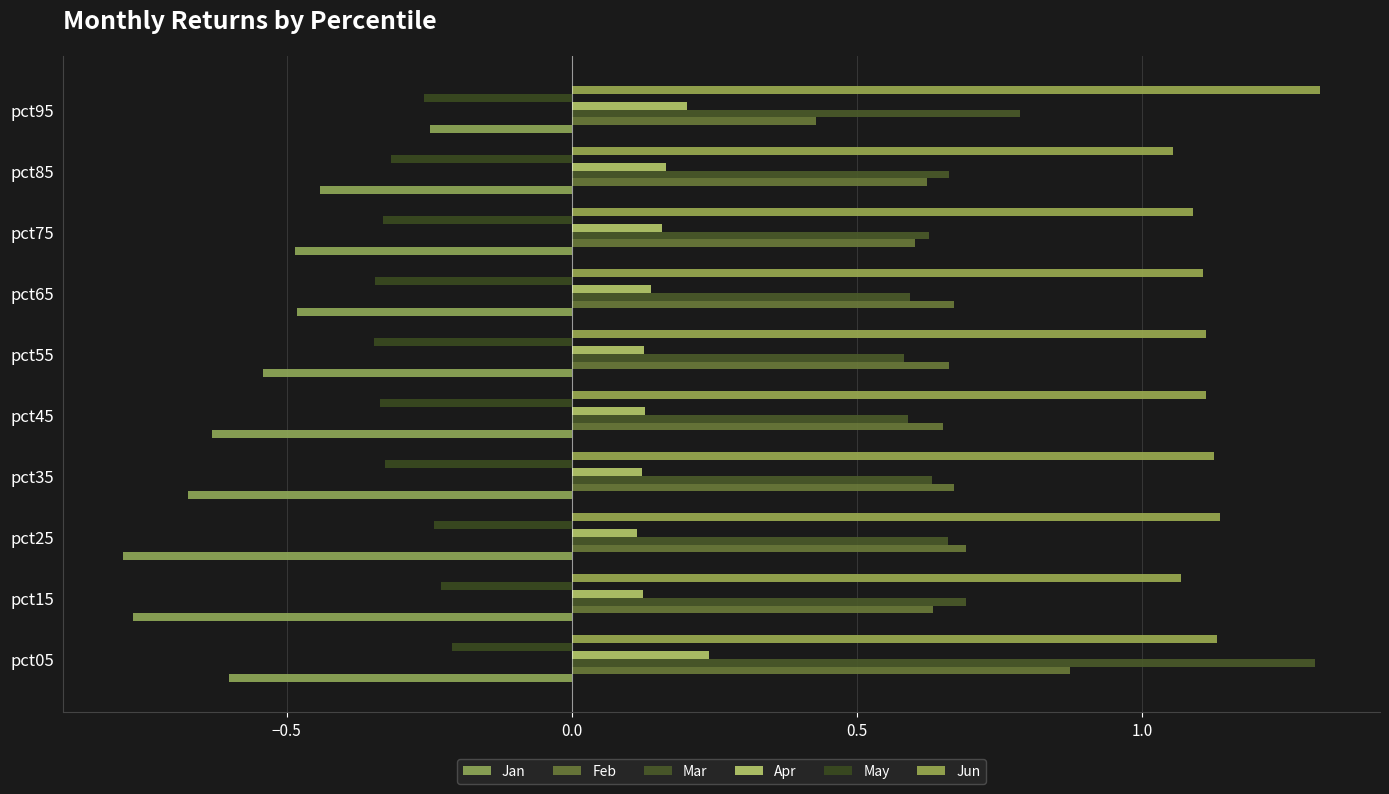

At how many categories does at least one series exceed 0?

10